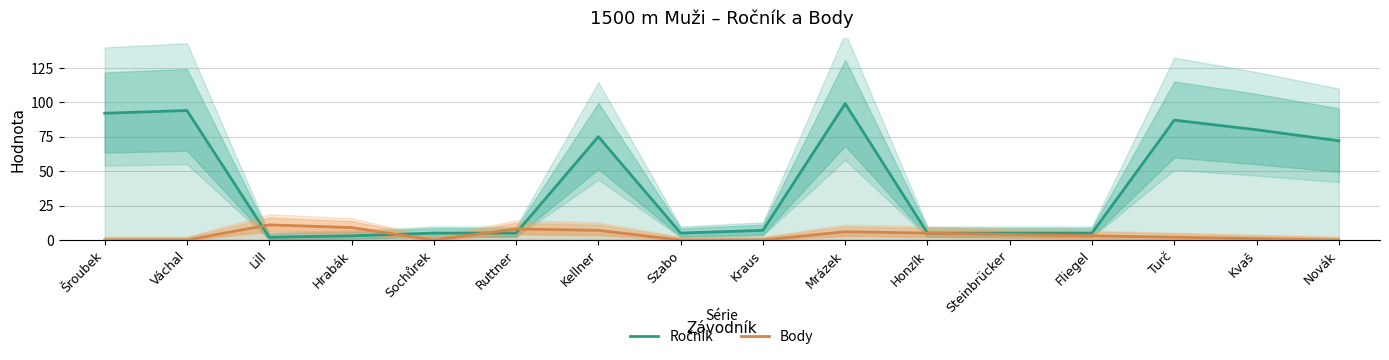

What is the maximum value shown in the chart?

99